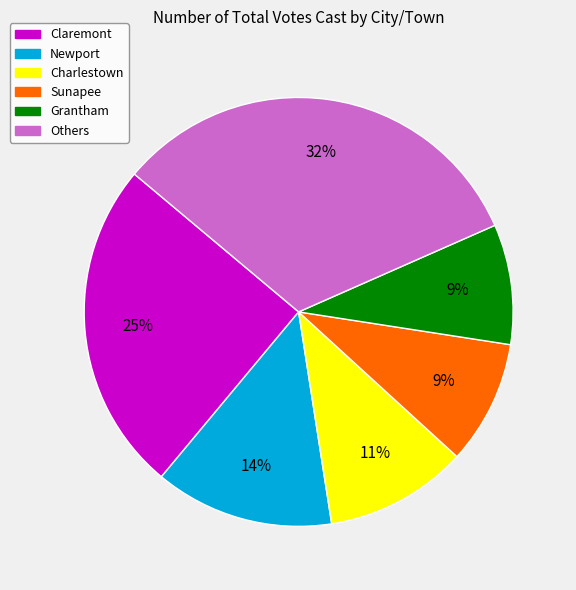

To the nearest percent, what is the average slice percentage?

17%